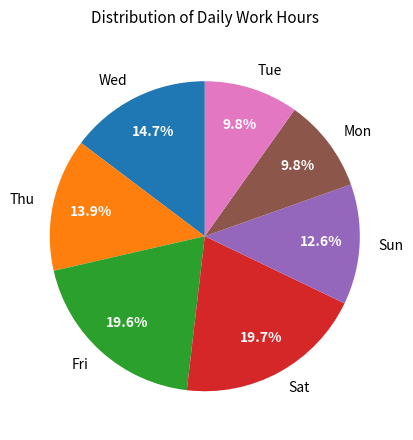

What percentage is NOT represented by Wed?

85.3%